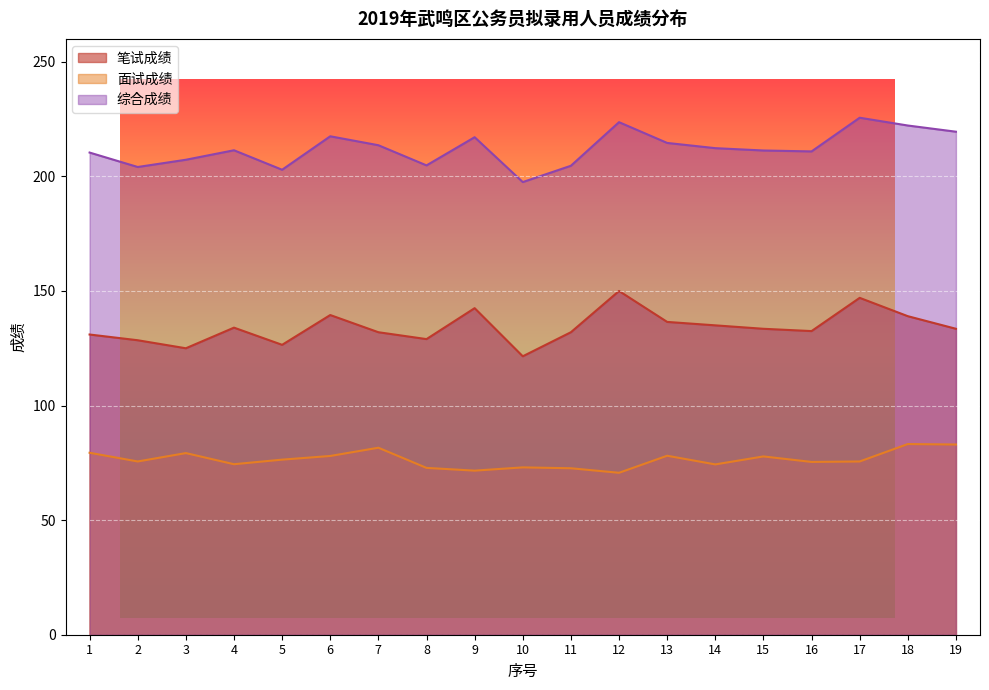

True or false: 综合成绩 and 笔试成绩 cross at least once.

False